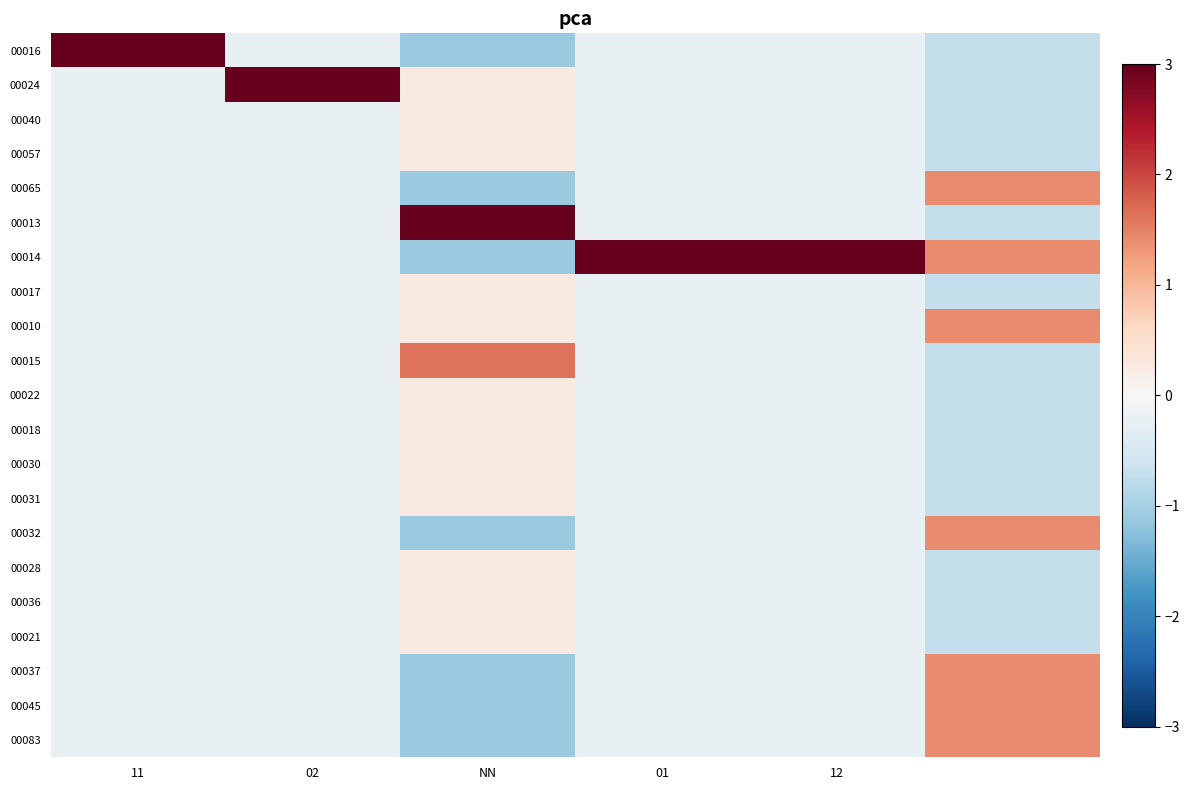

At how many categories does at least one series exceed 3?

4